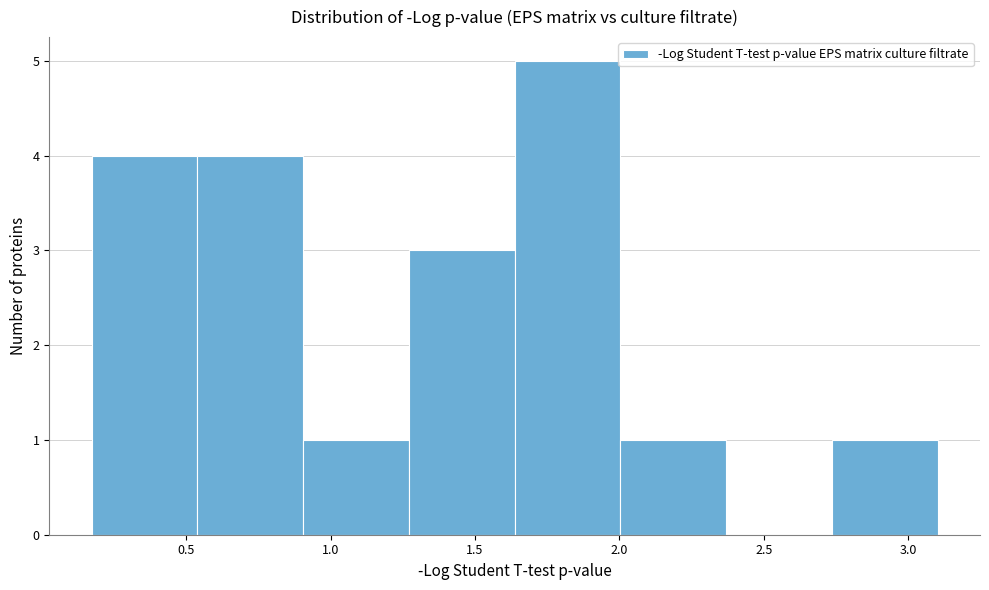

Reading left to right, list every bar in this chart as the range it spans on the x-axis followed by its height. Neither the bar edges nor the heights are printed on the chart, so give them approximately, as read against the axes.

0.15 to 0.55: 4
0.55 to 0.90: 4
0.90 to 1.25: 1
1.25 to 1.65: 3
1.65 to 2.00: 5
2.00 to 2.35: 1
2.35 to 2.75: 0
2.75 to 3.10: 1